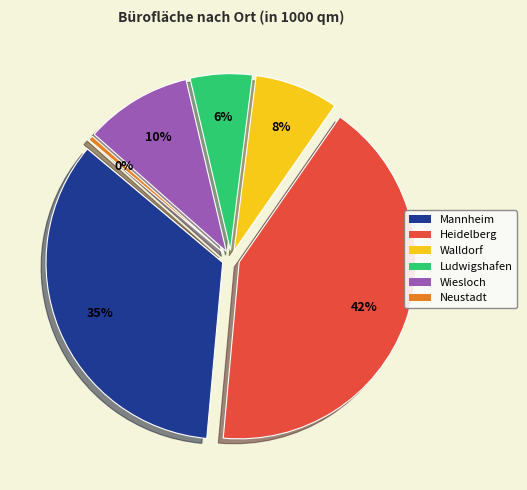

Does Ludwigshafen represent more than half of the total?

No